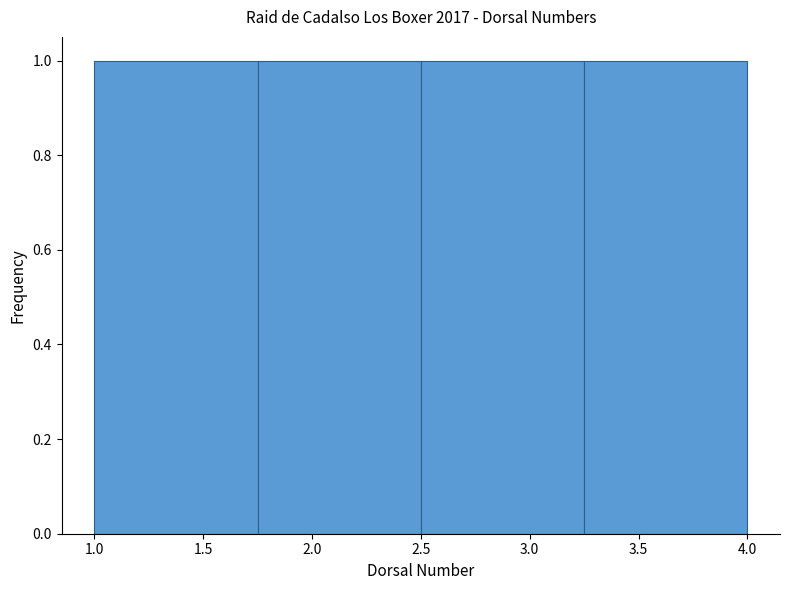

What is the height of the bar covering 2.50 to 3.25 on the x-axis? The values are not printed on the chart, so give them approximately, as read against the axis.

1